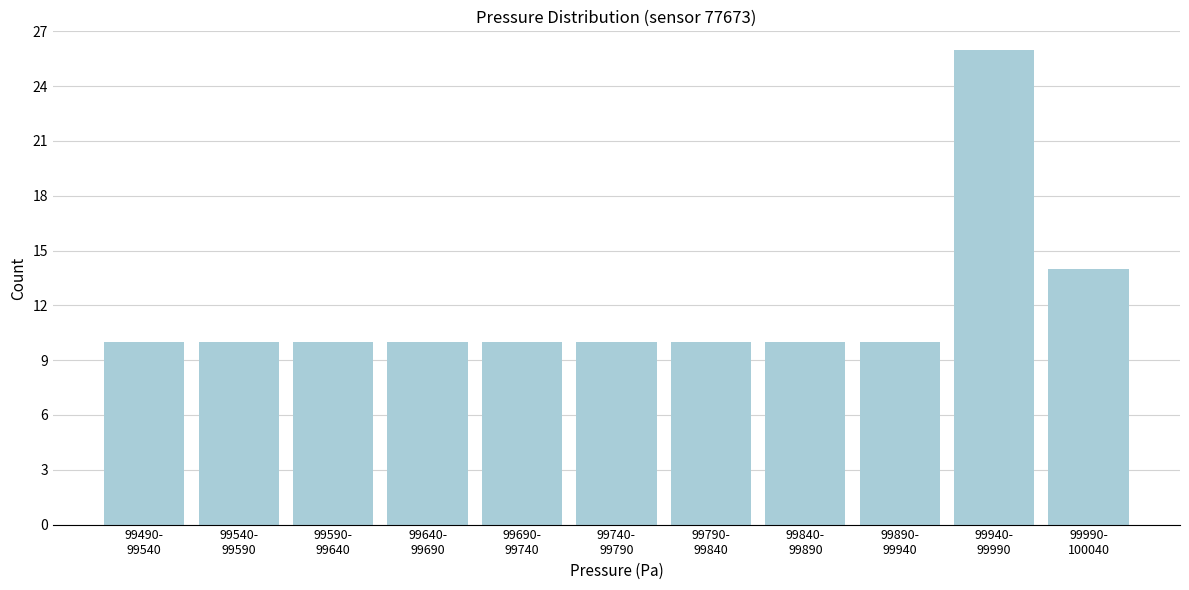

Reading right to left, transcribe all the data shown in this chart.

14	26	10	10	10	10	10	10	10	10	10